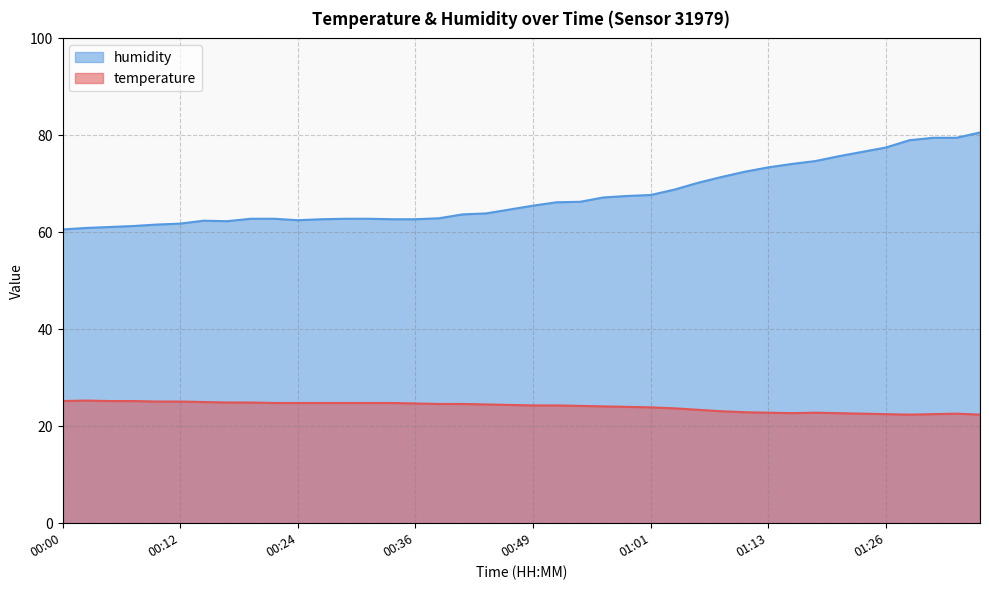

What is the approximate value of humidity at 01:26?

77.5